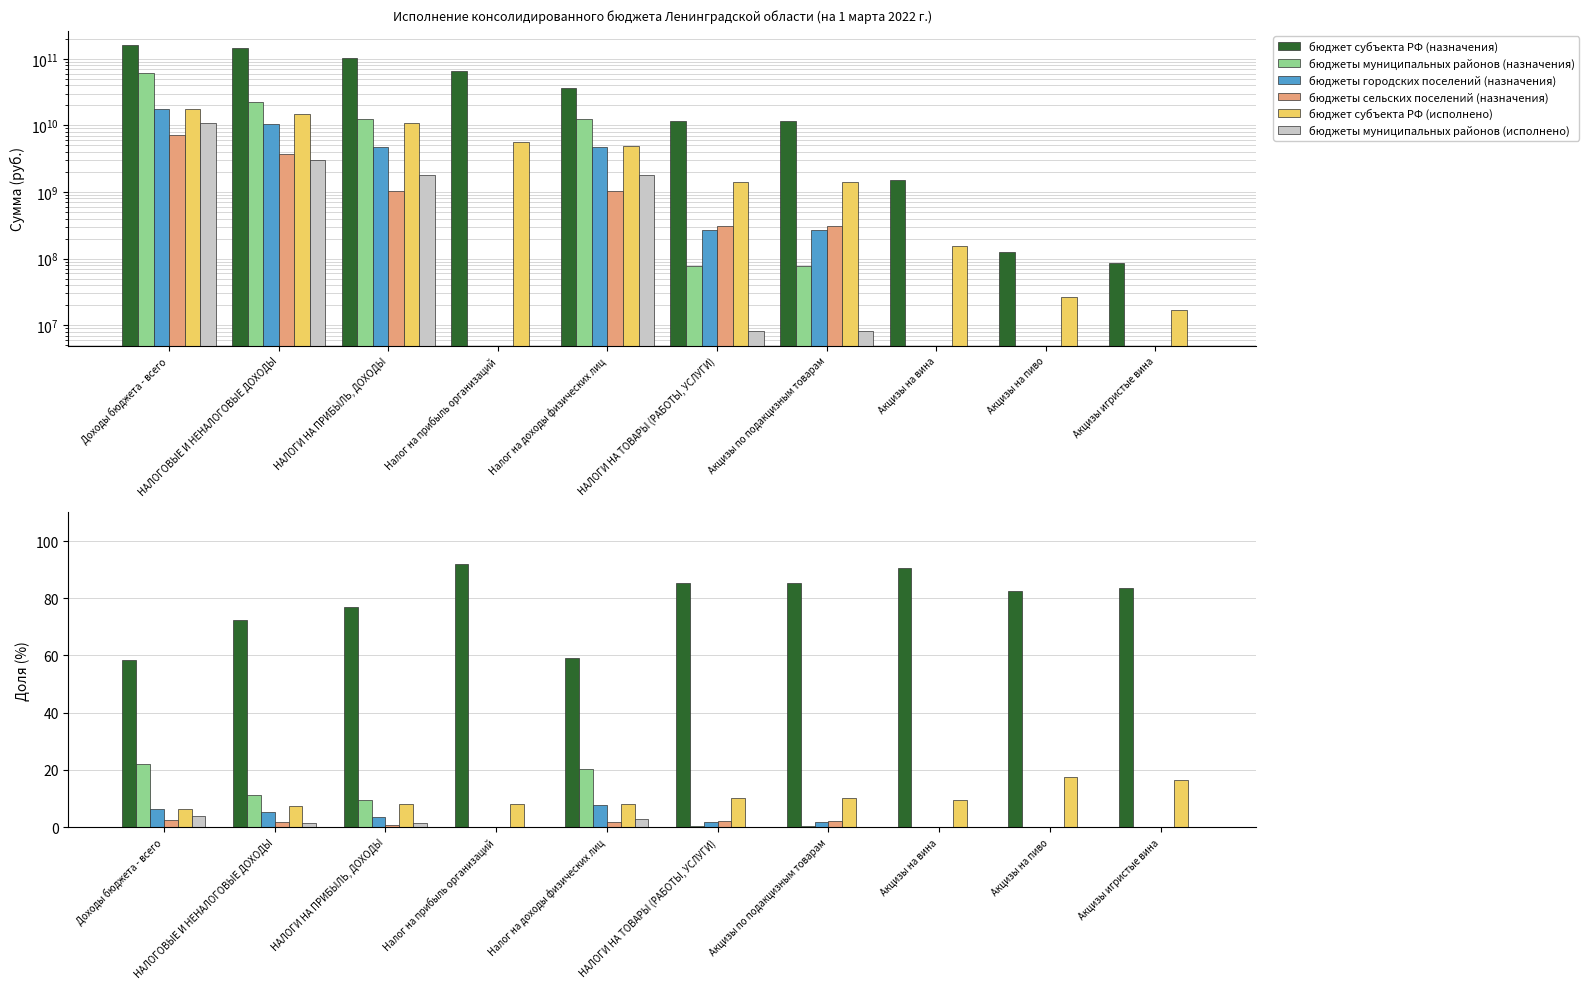

Which series changed the most between Доходы бюджета - всего and Акцизы игристые вина?

бюджет субъекта РФ (назначения)